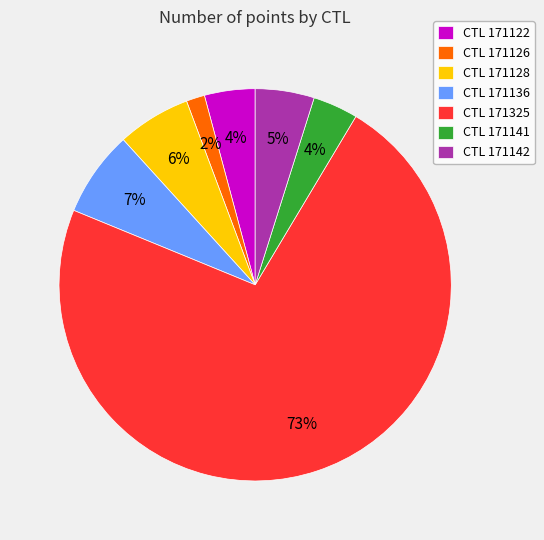

True or false: CTL 171325 accounts for 80% of the total.

False